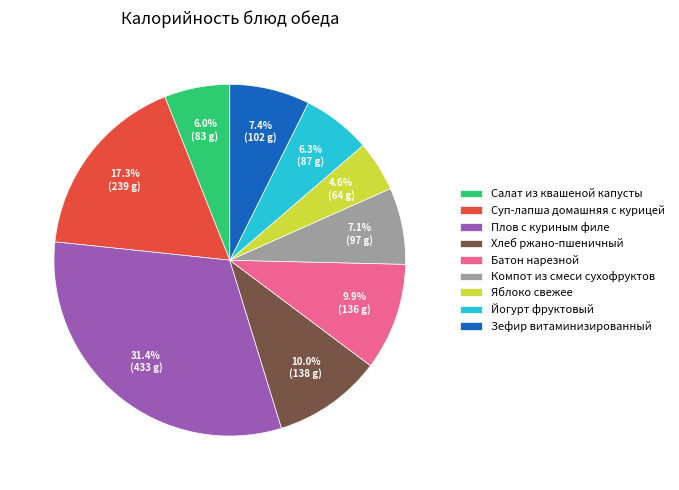

Which slice is the largest?

Плов с куриным филе